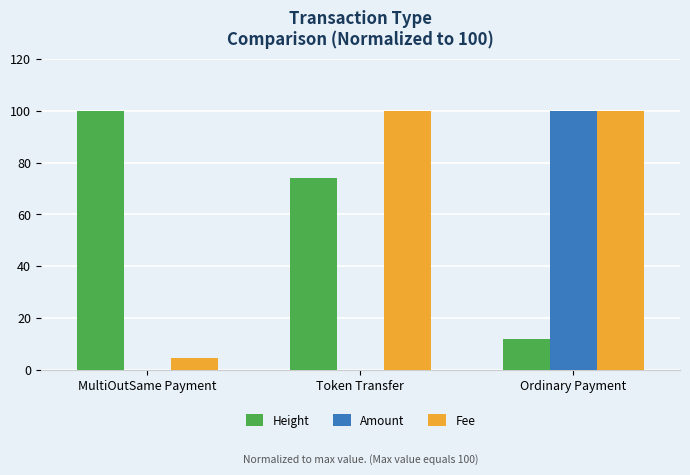

Which series changed the most between Token Transfer and Ordinary Payment?

Amount